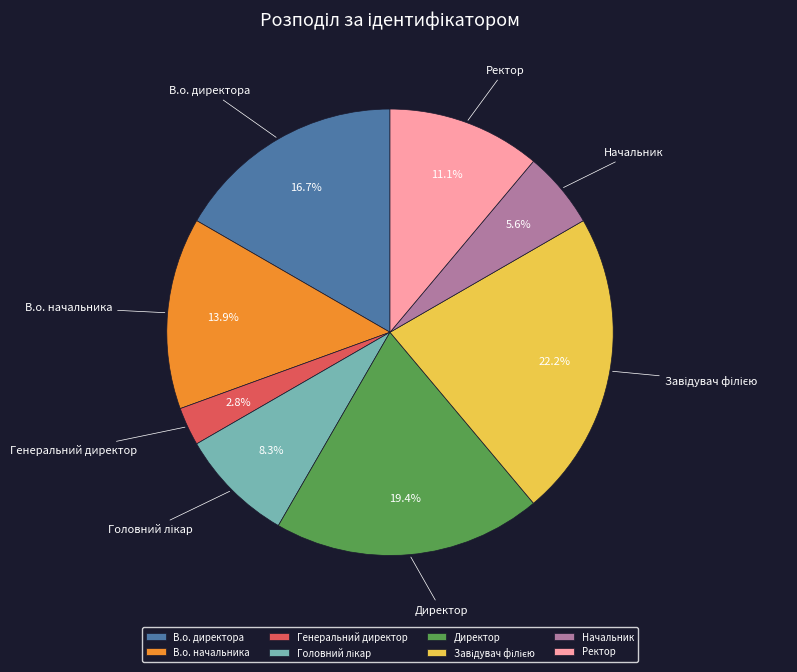

Is the sum of Генеральний директор and В.о. директора greater than half?

No